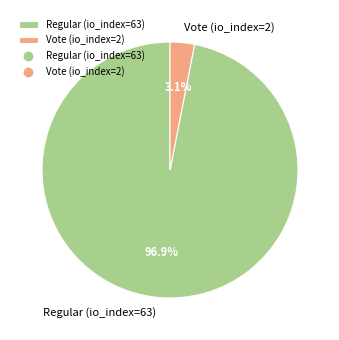

Is it true that Vote (io_index=2) is 3% of the pie?

True